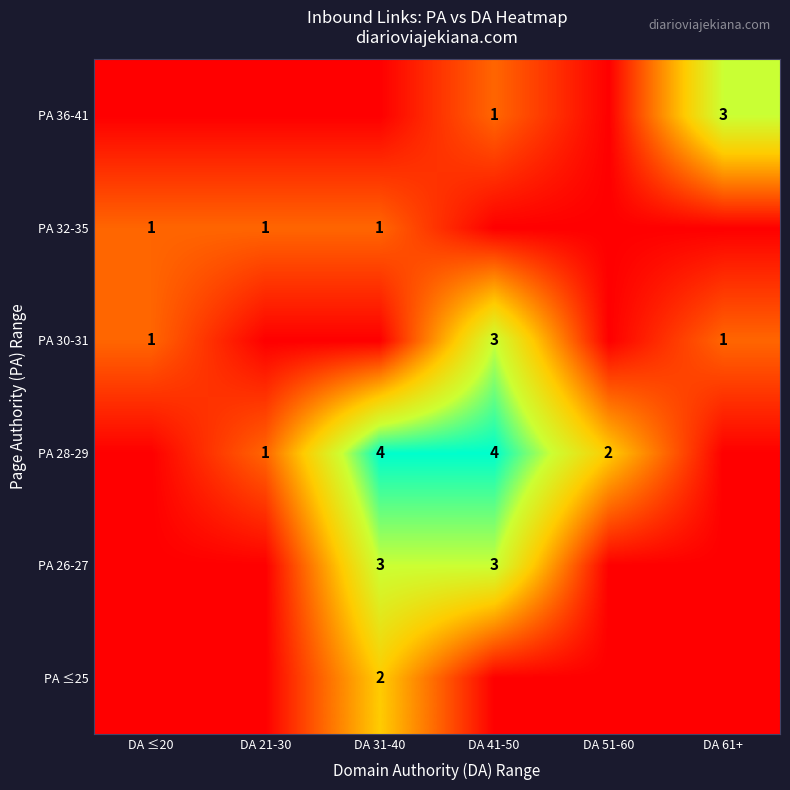

The value of PA 28-29 at DA 31-40 is 7. True or false?

False